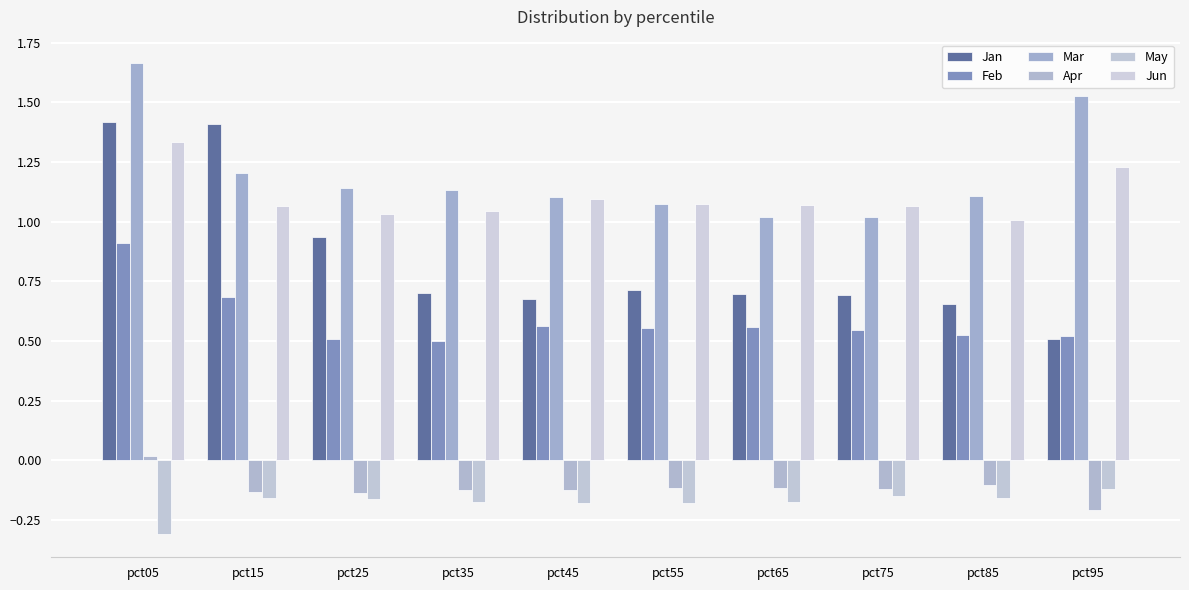

The value of Jan at pct45 is 1.0. True or false?

False